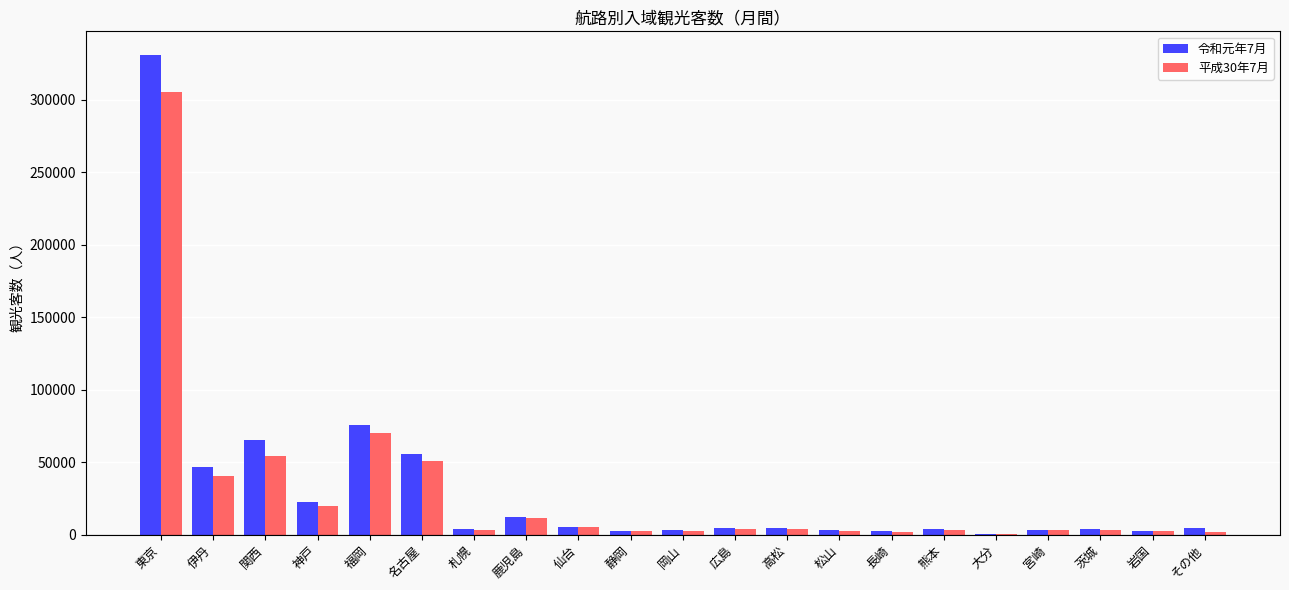

True or false: 平成30年7月 has a value of 19600 at 神戸.

True